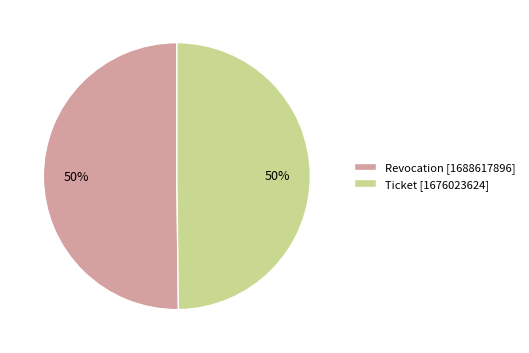

To the nearest percent, what portion does Ticket represent?

50%